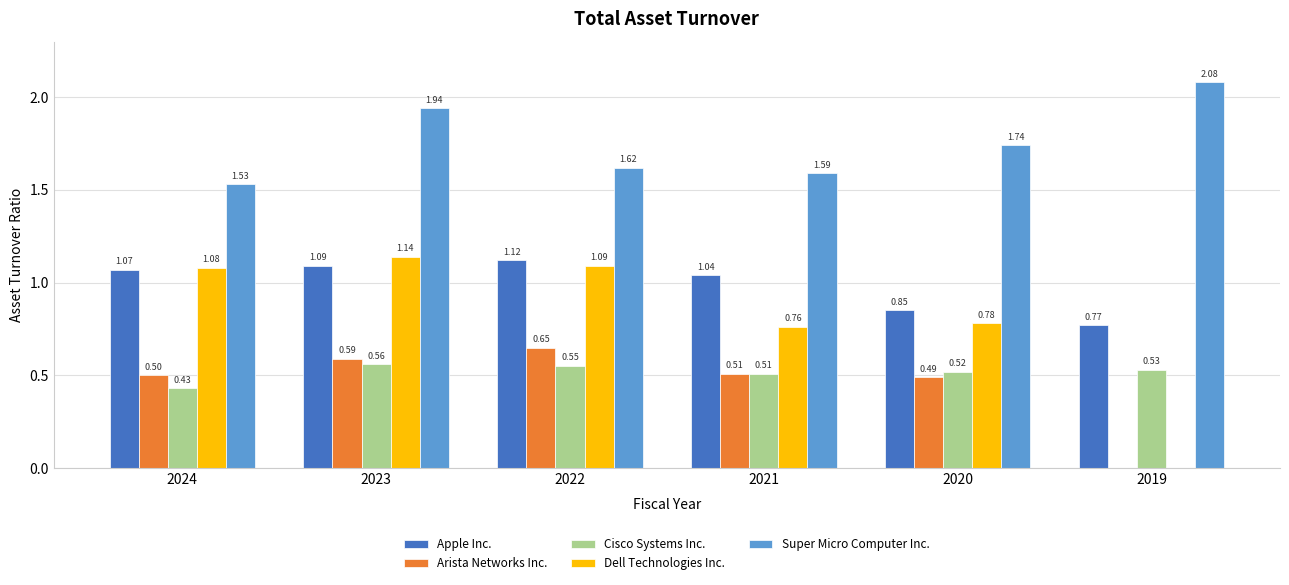

Is the value of Arista Networks Inc. at 2023 greater than the value of Apple Inc. at 2020?

No